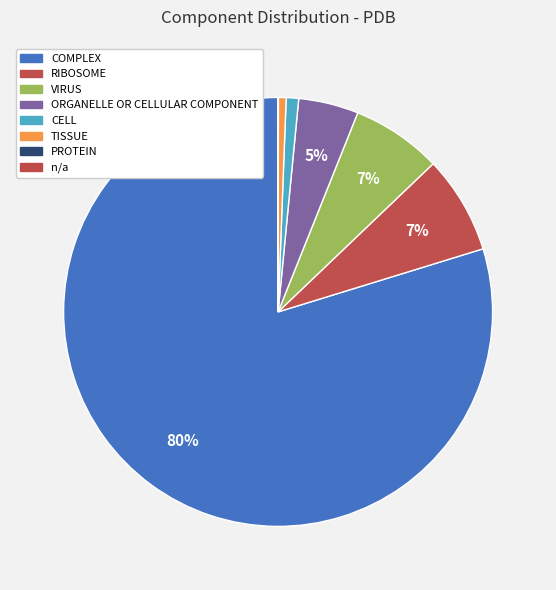

Is it true that PROTEIN is 0% of the pie?

True